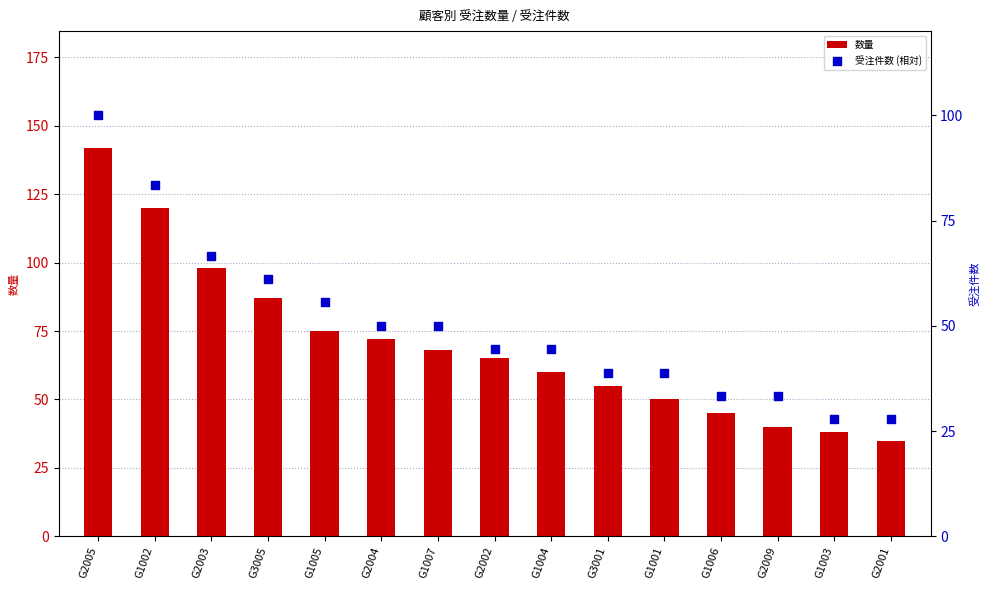

Which series reaches the minimum Y coordinate?

受注件数 (相対)